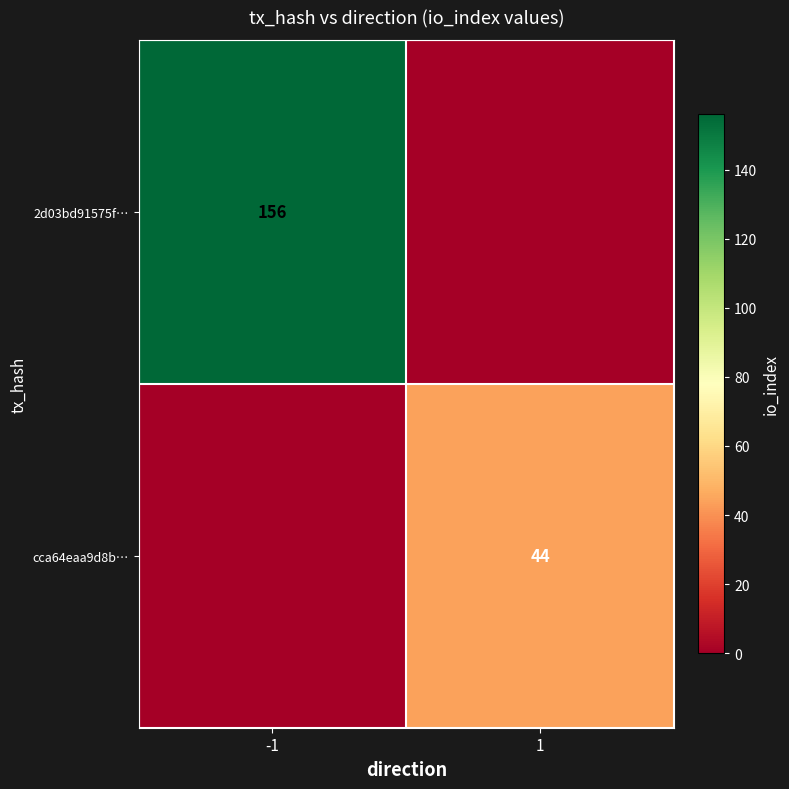

Is it true that cca64eaa9d8b… equals 64 at 1?

False